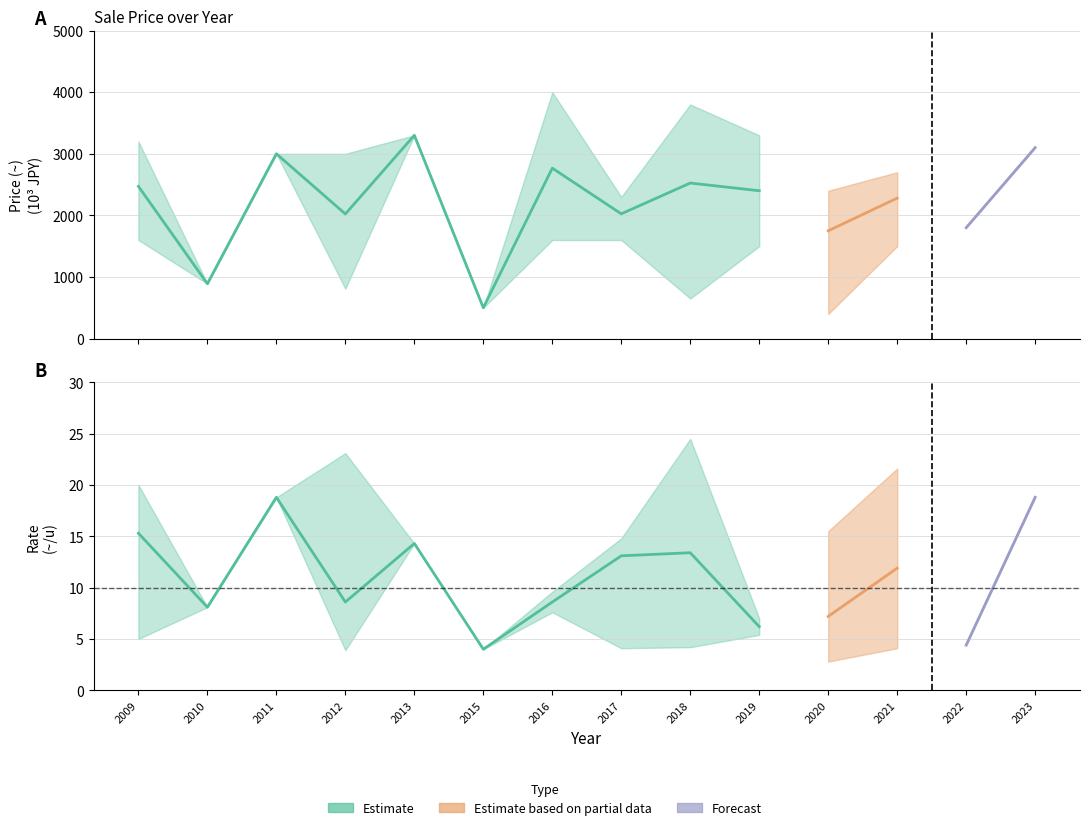

True or false: price_mean and rate_lo intersect in this chart.

False